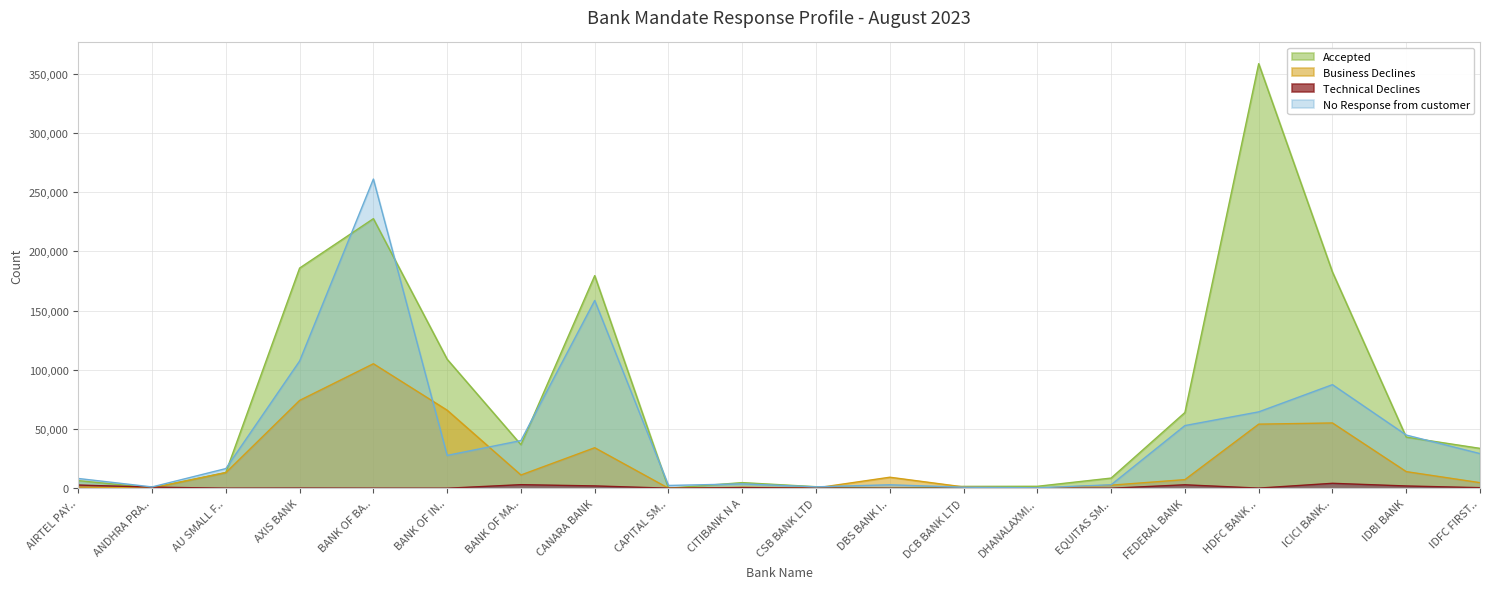

Between CSB BANK LTD and DCB BANK LTD, which series saw the biggest shift?

Business Declines